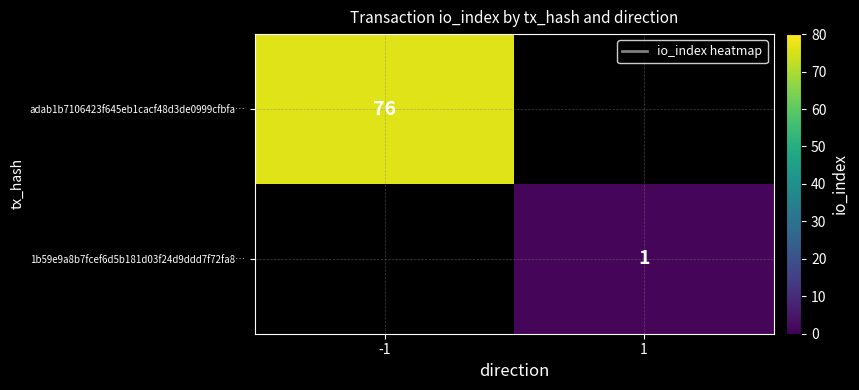

How many distinct data groups are displayed?

2